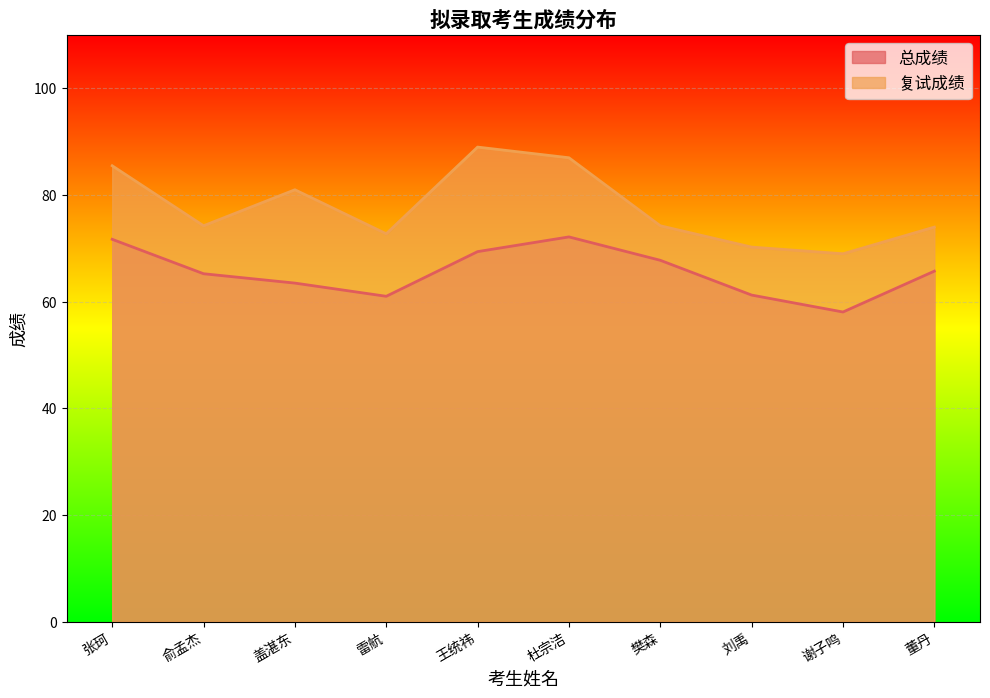

What is the difference between the highest and lowest values at 雷航?

11.7